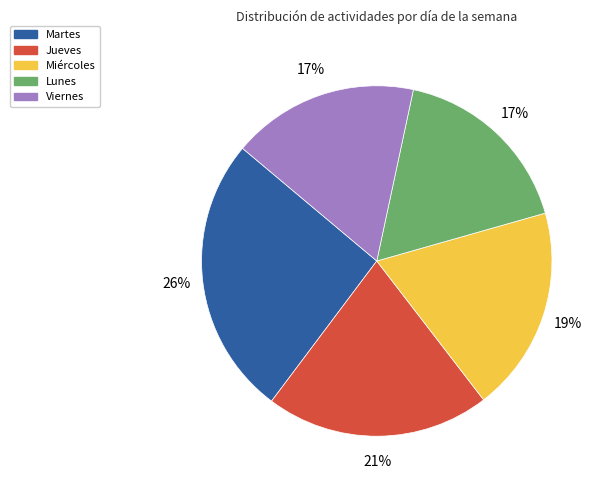

What is the ratio of the value at Miércoles to the value at Martes?

0.7